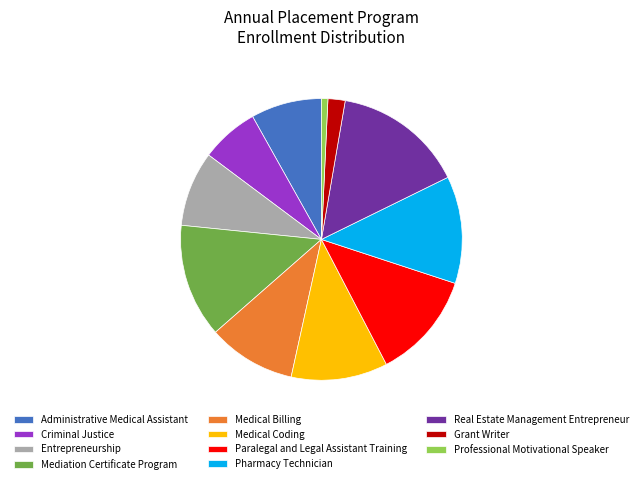

Do Paralegal and Legal Assistant Training and Real Estate Management Entrepreneur together represent more than half of the pie?

No